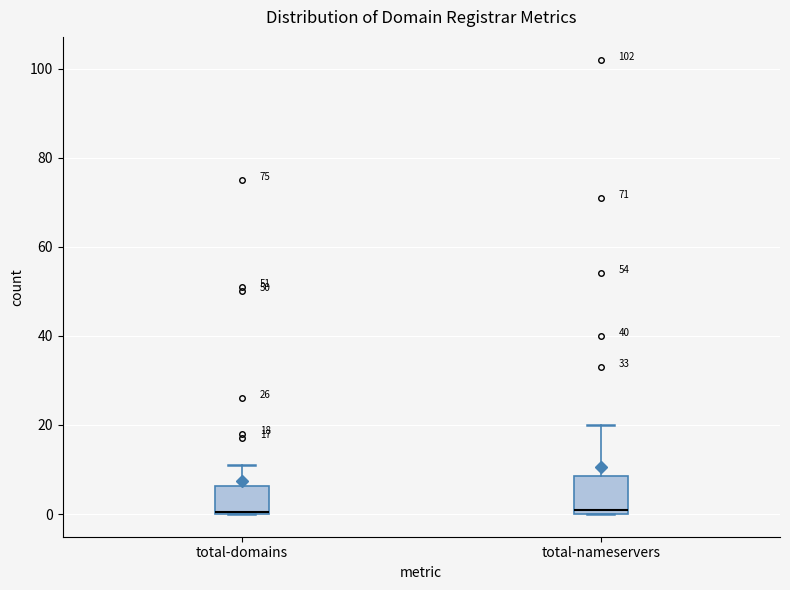

Comparing the boxes themselves (not the whiskers), which one is the tallest?

total-nameservers